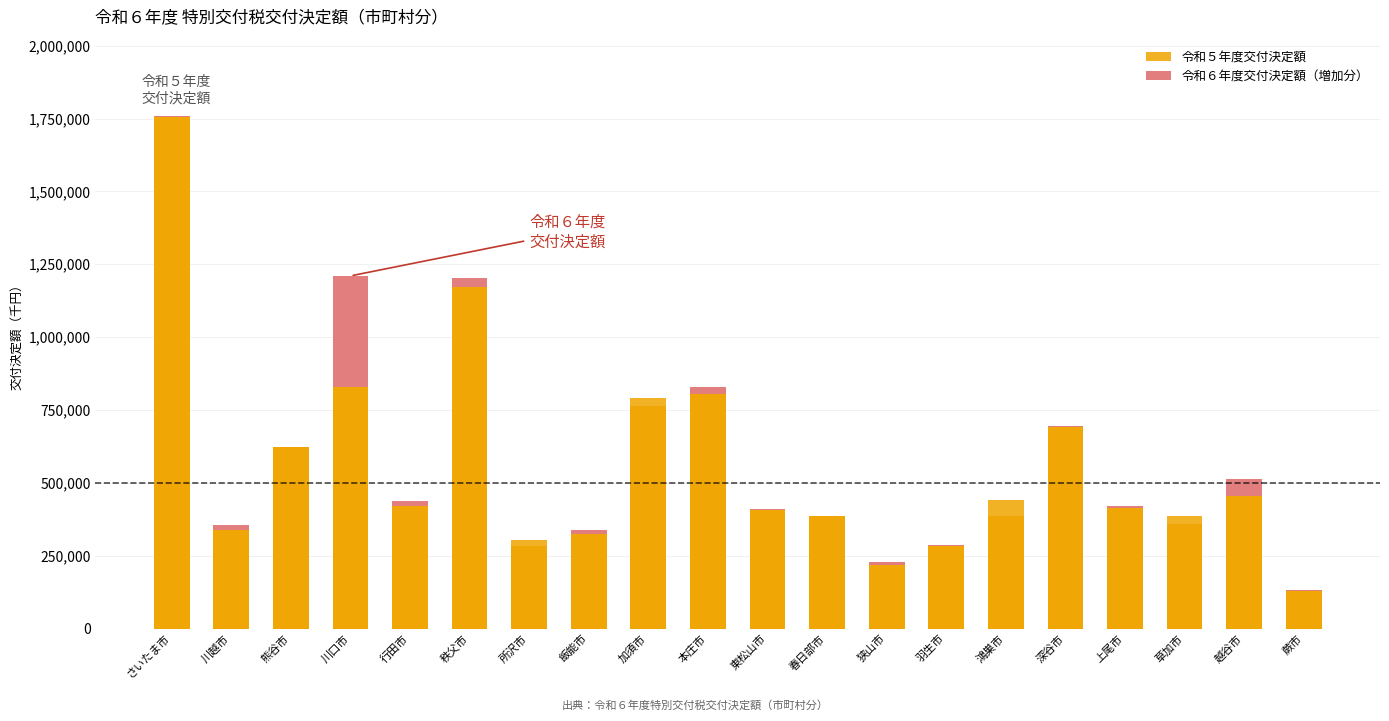

Is the value of 令和６年度交付決定額（増加分） at 越谷市 greater than the value of 令和５年度交付決定額 at 飯能市?

No